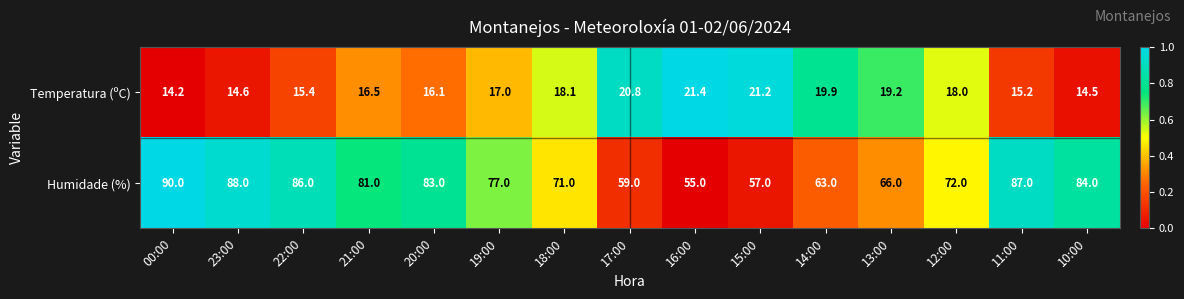

Is it true that Humidade (%) equals 16.2 at 14:00?

False